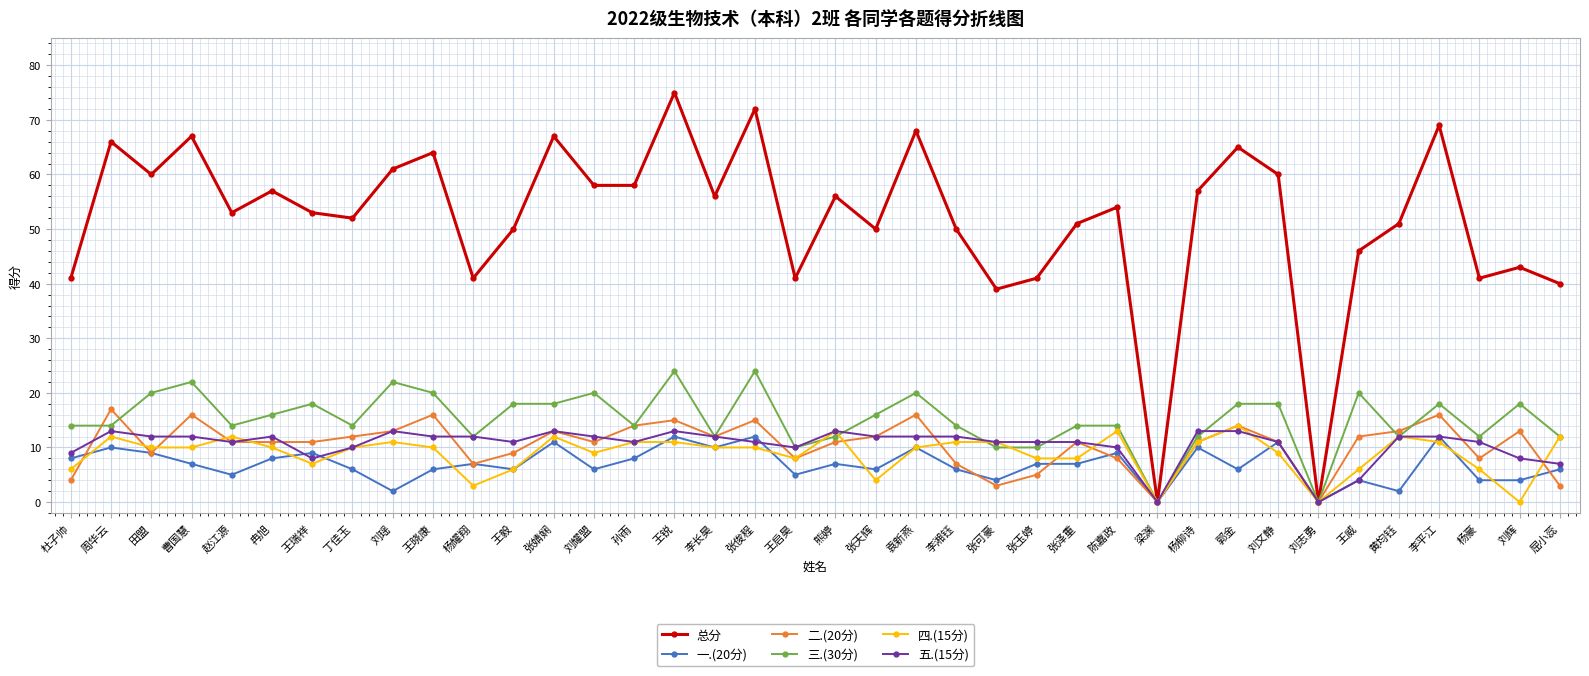

How many data points in 一.(20分) are less than 7?

18